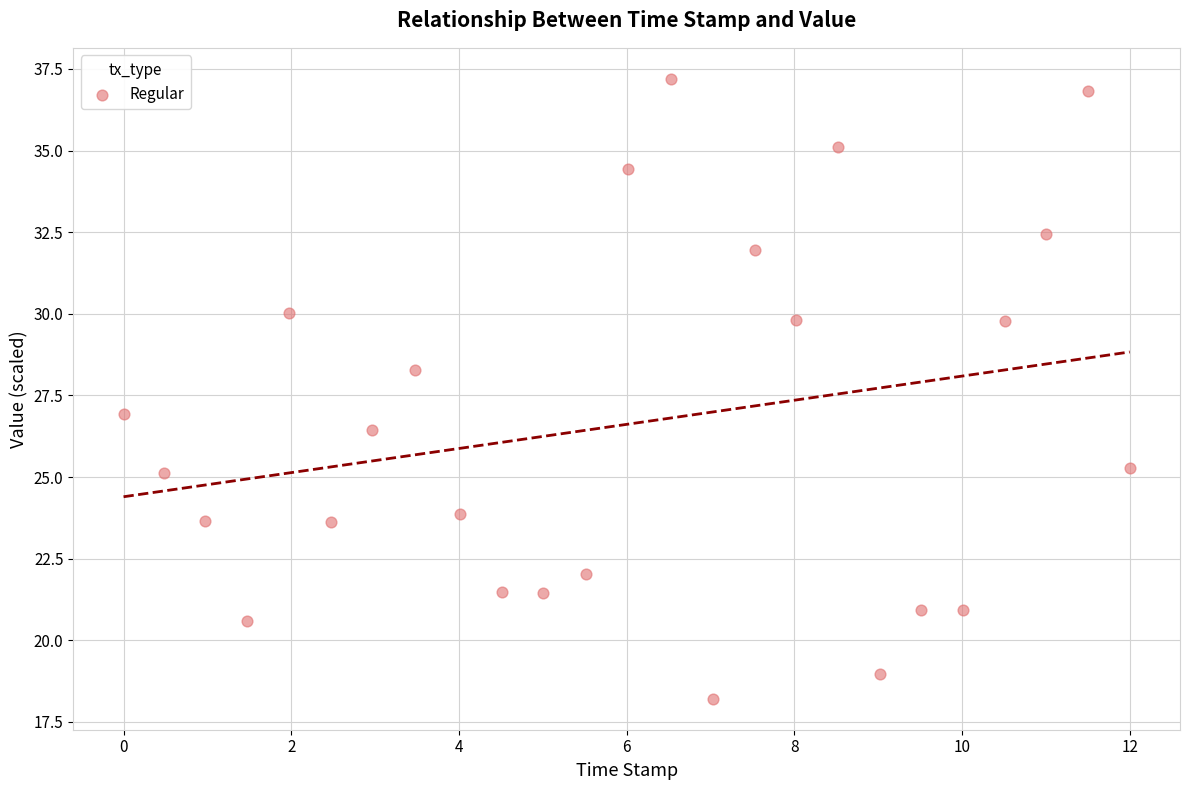

What is the range of X values (max minus min)?

12.0